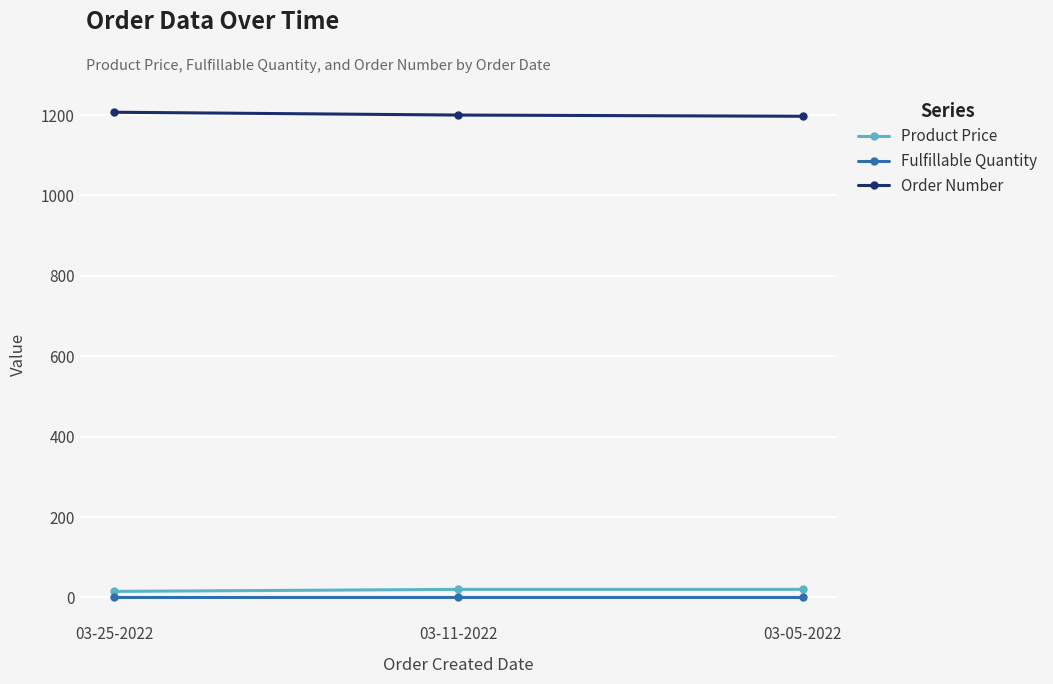

What is the spread (max minus min) of values at 03-11-2022?

1199.0